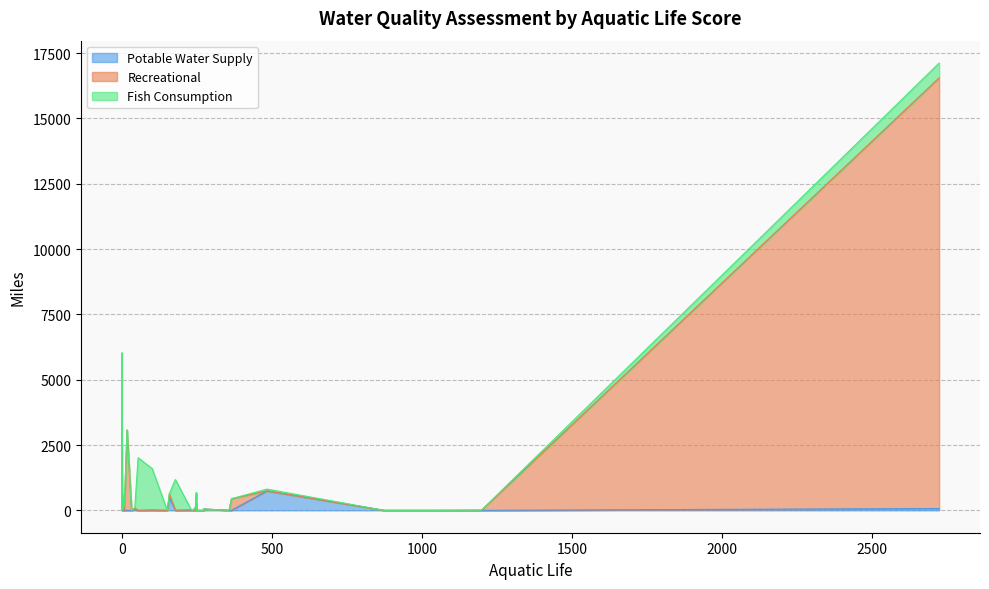

How many intersections are there between Fish Consumption and Potable Water Supply?

5